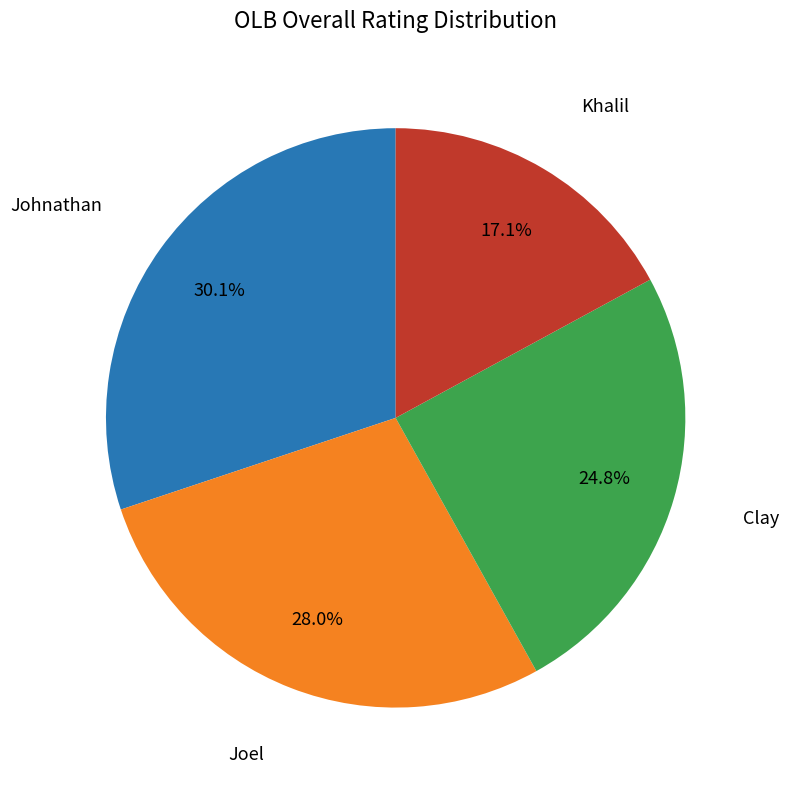

Is there a majority slice in this chart?

No